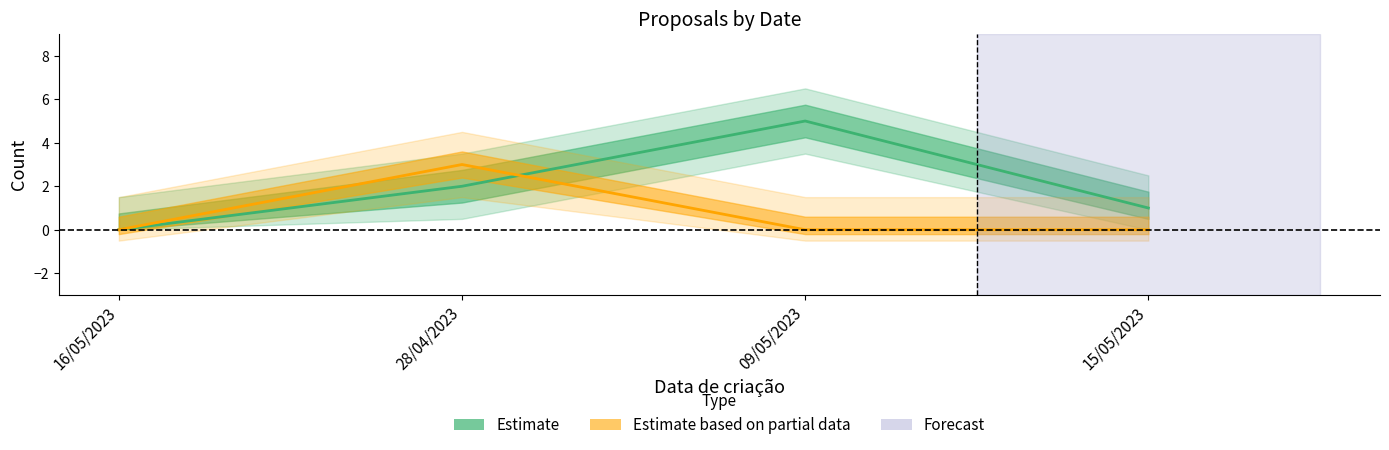

True or false: Quantidade de apoios and Votos intersect in this chart.

True